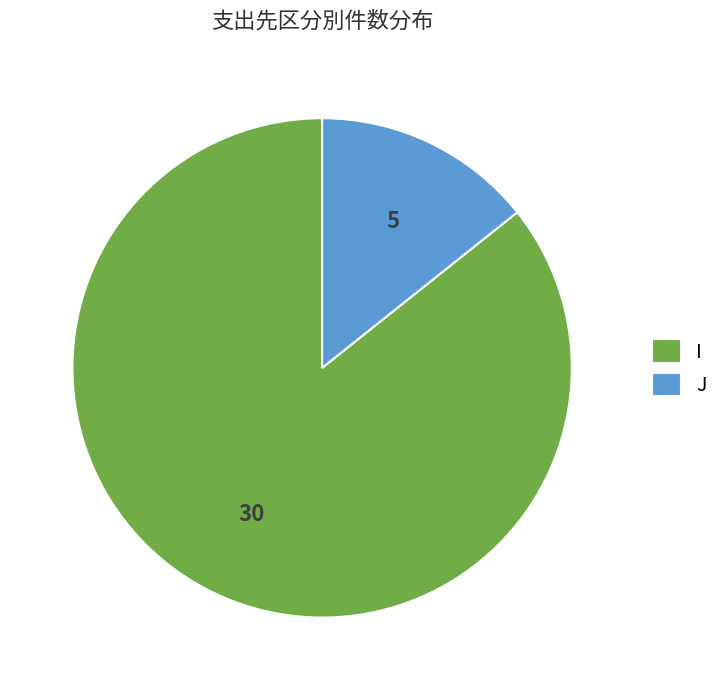

Does I account for over 50% of the chart?

Yes